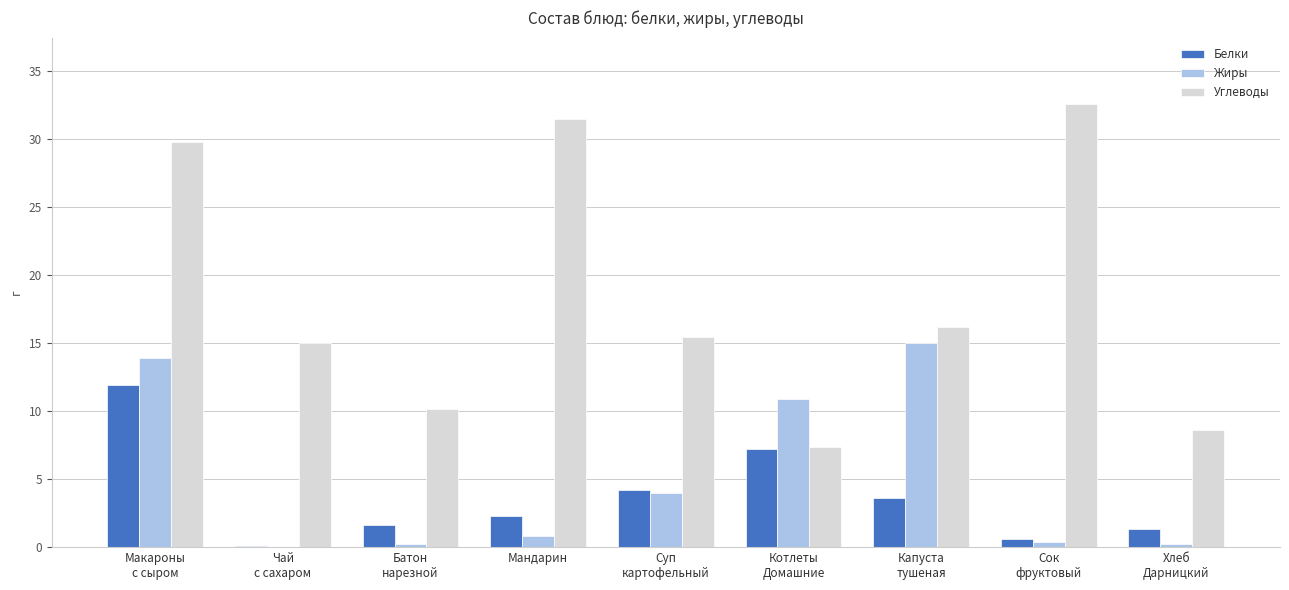

Is it true that Жиры equals 0.8 at Мандарин?

True